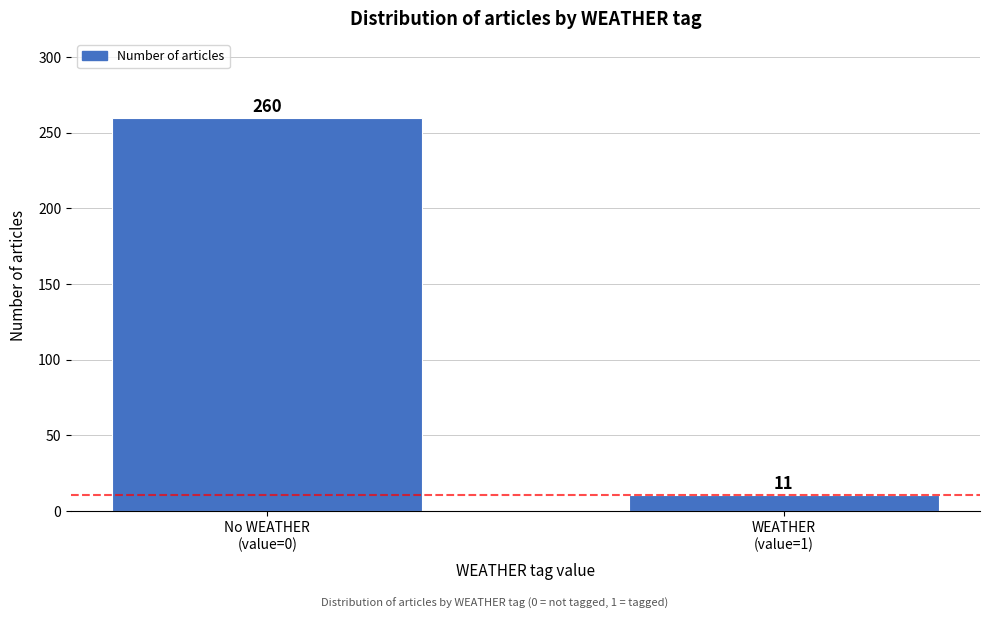

Reading left to right, list all the values displayed in this chart.

260	11